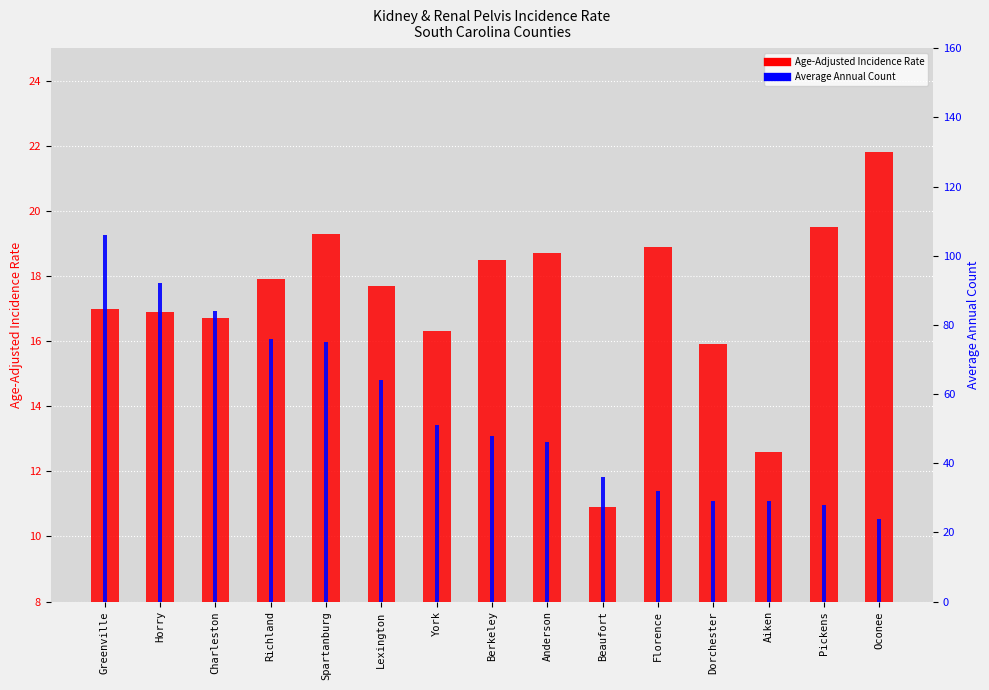

What are all the series names shown in the legend?

Age-Adjusted Incidence Rate, Average Annual Count